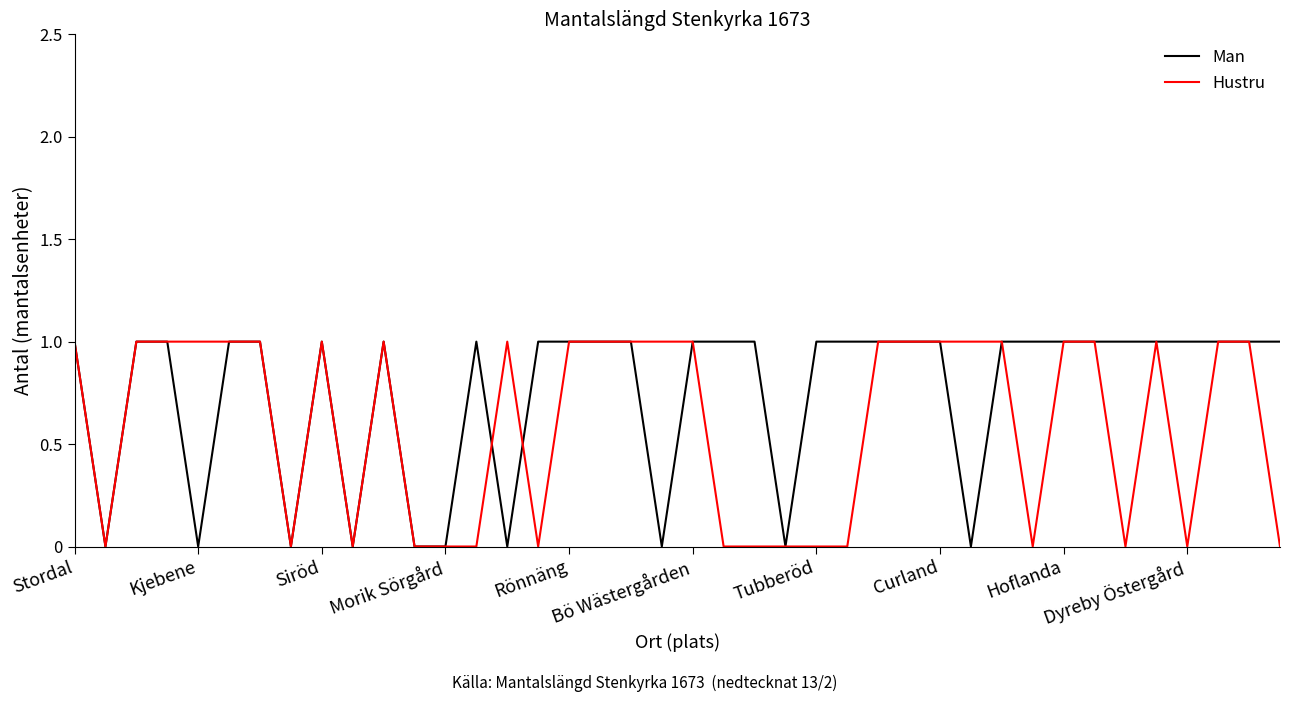

Does the chart display data point markers on the line(s)?

No